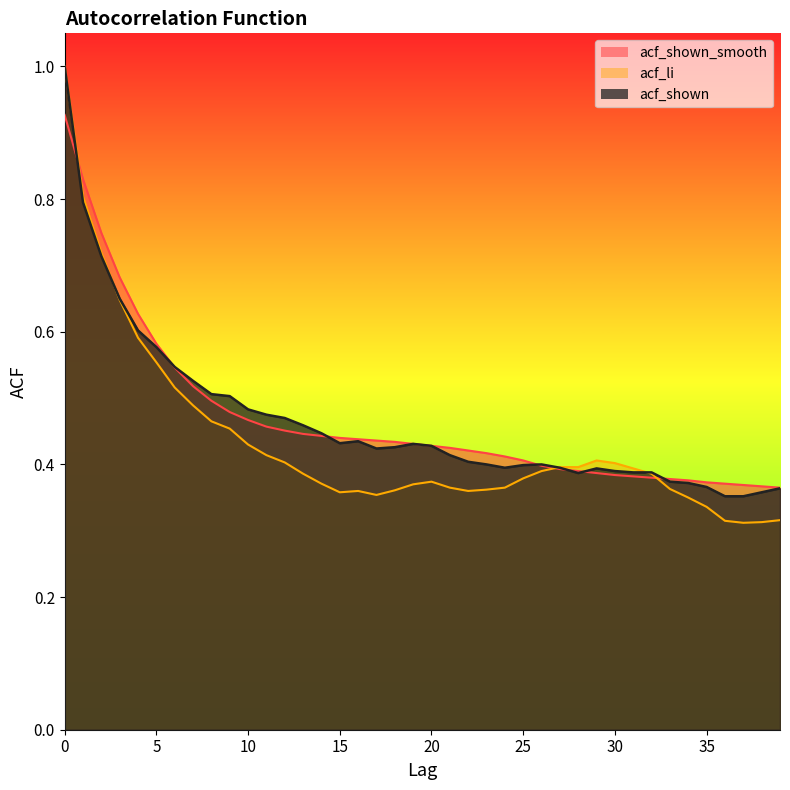

At how many categories does at least one series exceed 0?

40